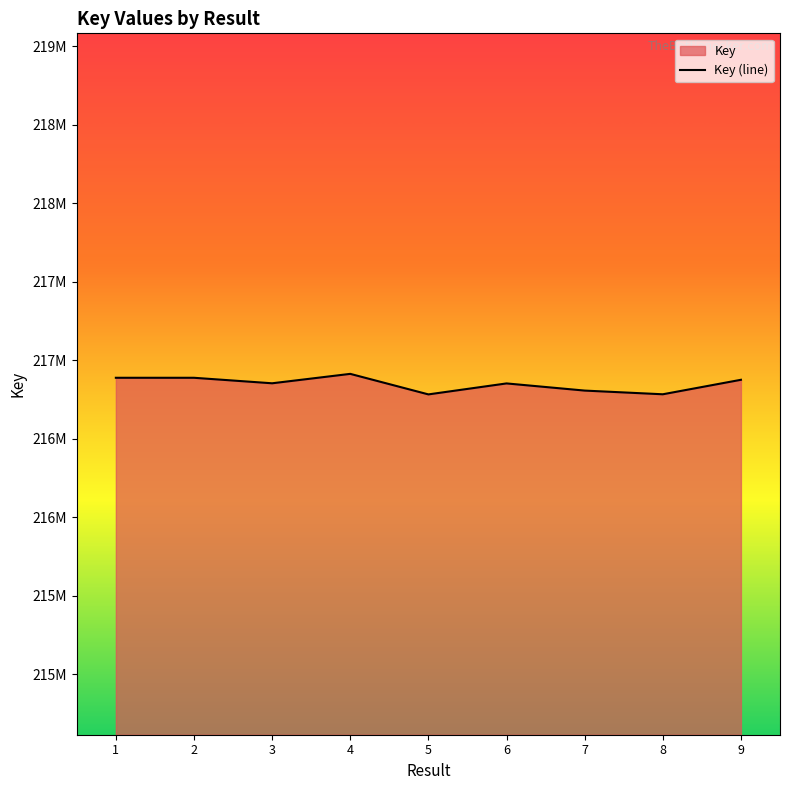

Rank the categories by value from lowest to highest.

5, 8, 7, 6, 3, 9, 2, 1, 4